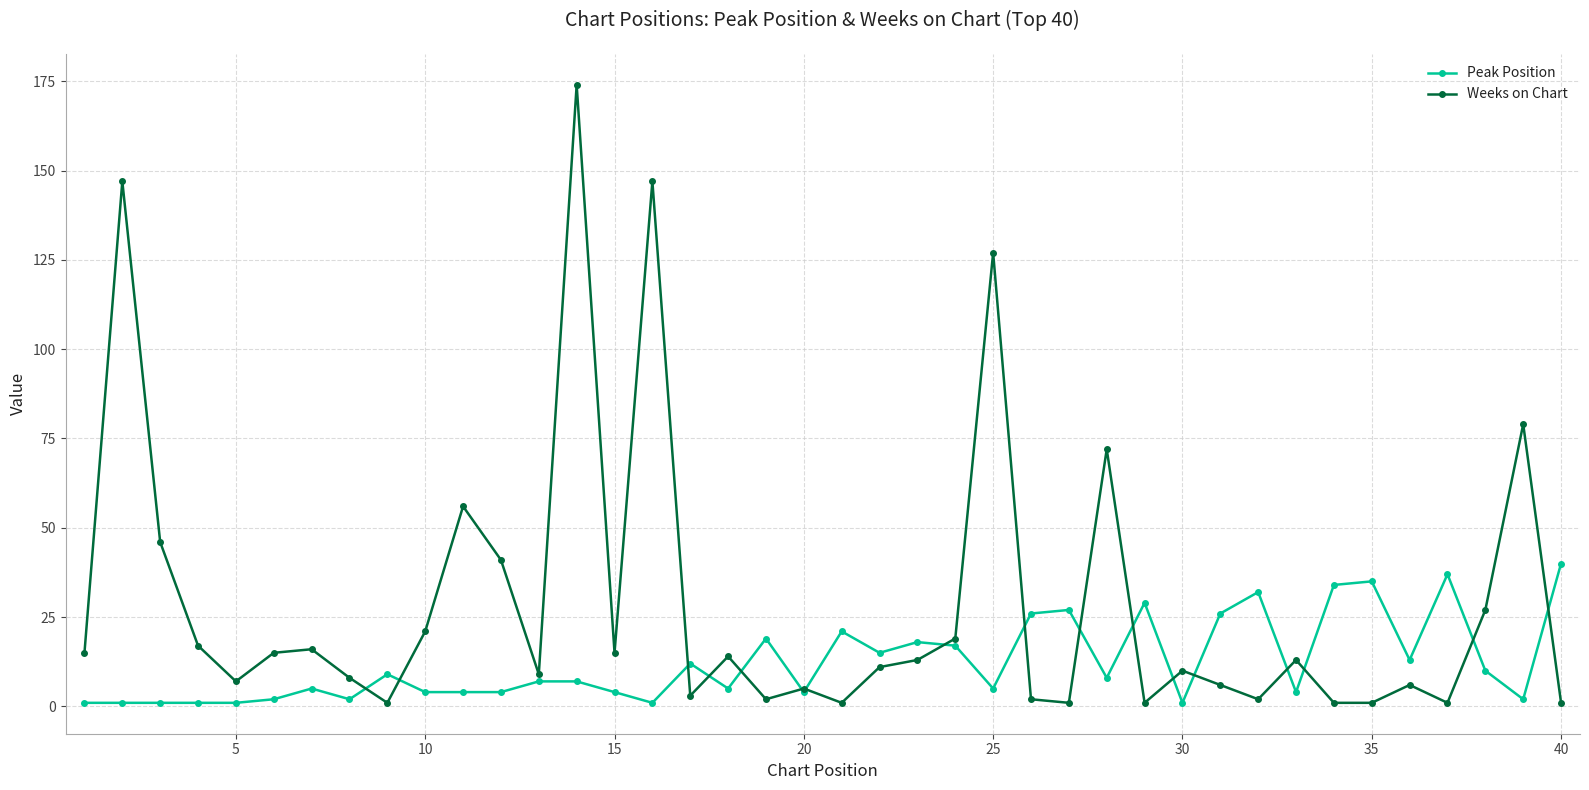

Which series has the largest total across all categories?

Weeks on Chart